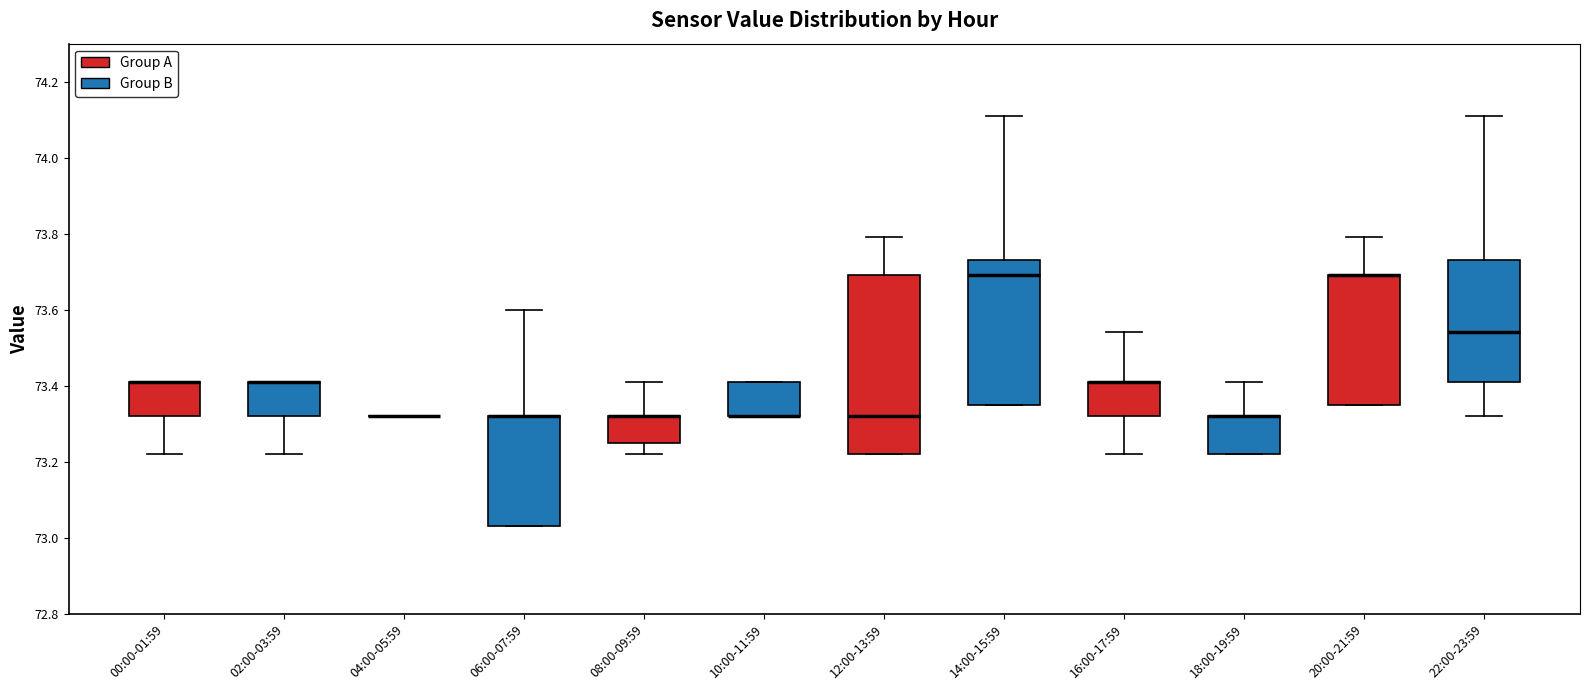

Reading left to right, transcribe this box plot: for each box, give where its median line is, the range the box spans, and where its two whiskers end, as read against the y-axis. The values are not printed on the chart, so give them approximately, as read against the axis.

00:00-01:59: median 73.42 (drawn on the box's upper edge), box 73.32 to 73.42, whiskers 73.22 to 73.42
02:00-03:59: median 73.42 (drawn on the box's upper edge), box 73.32 to 73.42, whiskers 73.22 to 73.42
04:00-05:59: box collapsed to a line at 73.32, whiskers 73.32 to 73.32
06:00-07:59: median 73.32 (drawn on the box's upper edge), box 73.04 to 73.32, whiskers 73.04 to 73.60
08:00-09:59: median 73.32 (drawn on the box's upper edge), box 73.26 to 73.32, whiskers 73.22 to 73.42
10:00-11:59: median 73.32 (drawn on the box's lower edge), box 73.32 to 73.42, whiskers 73.32 to 73.42
12:00-13:59: median 73.32, box 73.22 to 73.70, whiskers 73.22 to 73.80
14:00-15:59: median 73.70, box 73.36 to 73.74, whiskers 73.36 to 74.12
16:00-17:59: median 73.42 (drawn on the box's upper edge), box 73.32 to 73.42, whiskers 73.22 to 73.54
18:00-19:59: median 73.32 (drawn on the box's upper edge), box 73.22 to 73.32, whiskers 73.22 to 73.42
20:00-21:59: median 73.70 (drawn on the box's upper edge), box 73.36 to 73.70, whiskers 73.36 to 73.80
22:00-23:59: median 73.54, box 73.42 to 73.74, whiskers 73.32 to 74.12